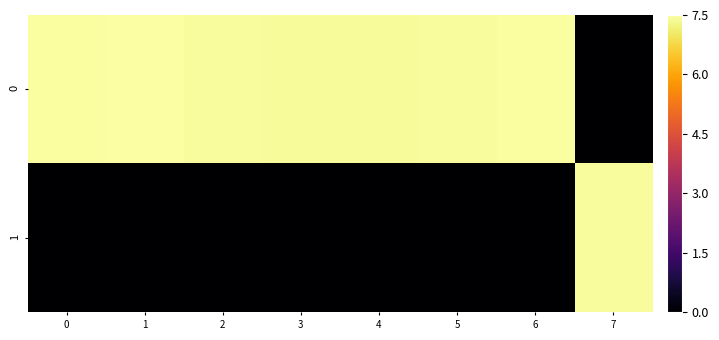

What is the total value across all series at 7?

7.4